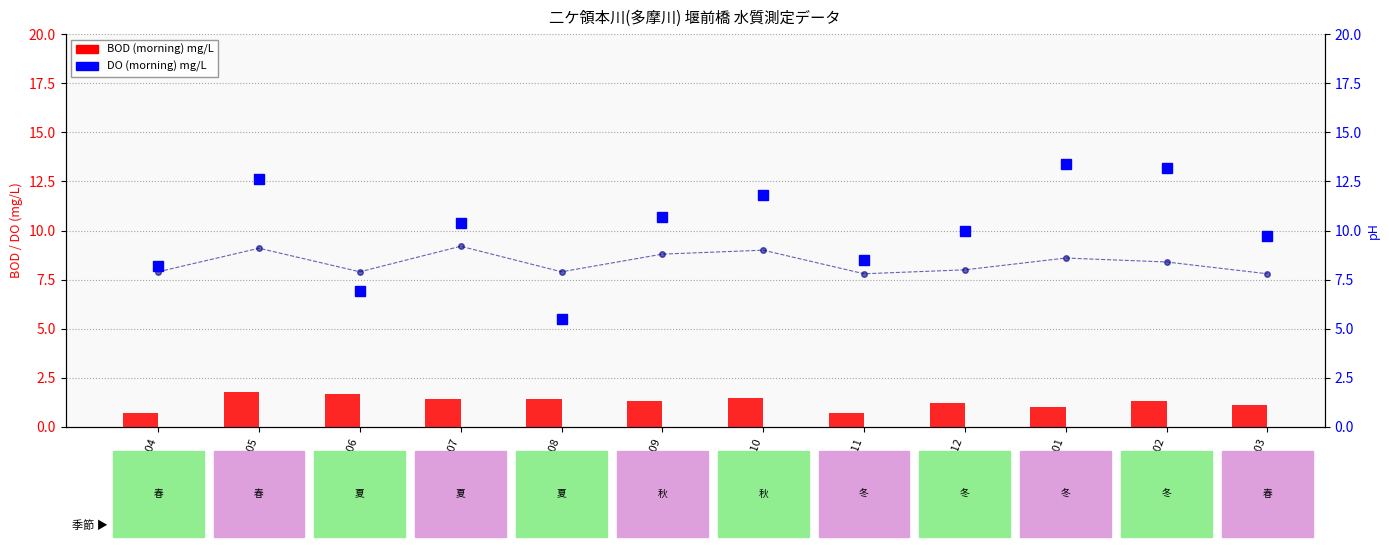

Reading right to left, what are all the values shown in this chart?

BOD (morning): 1.1	1.3	1.0	1.2	0.7	1.5	1.3	1.4	1.4	1.7	1.8	0.7
DO (morning): 9.7	13.2	13.4	10.0	8.5	11.8	10.7	5.5	10.4	6.9	12.6	8.2
pH (morning): 7.8	8.4	8.6	8.0	7.8	9.0	8.8	7.9	9.2	7.9	9.1	7.9